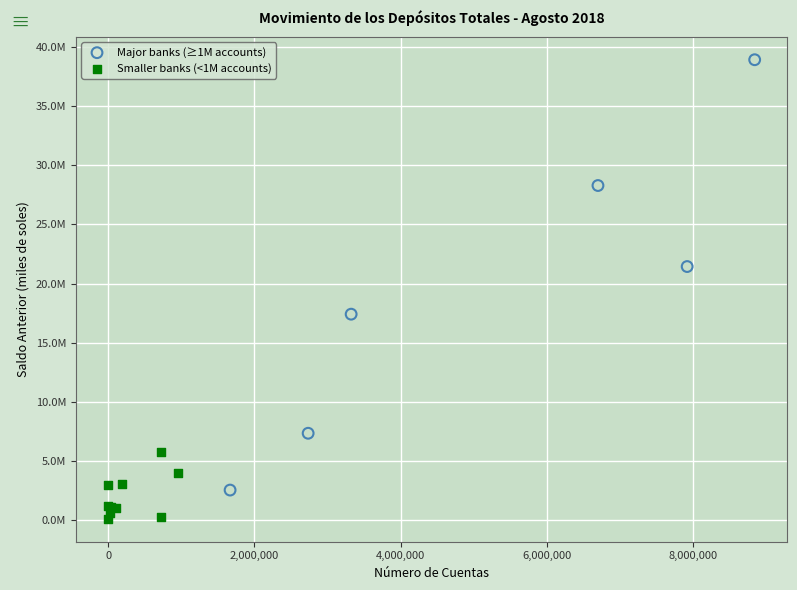

Which series has the widest spread of Y values?

Major banks (≥1M accounts)